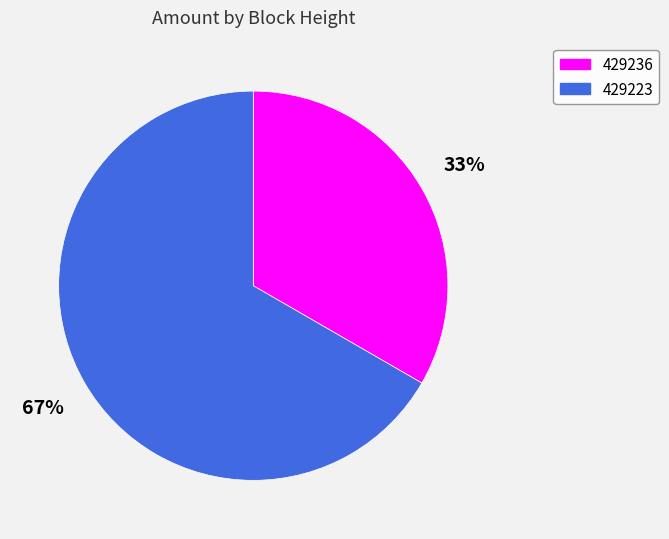

Is there any slice that represents more than half of the pie?

Yes